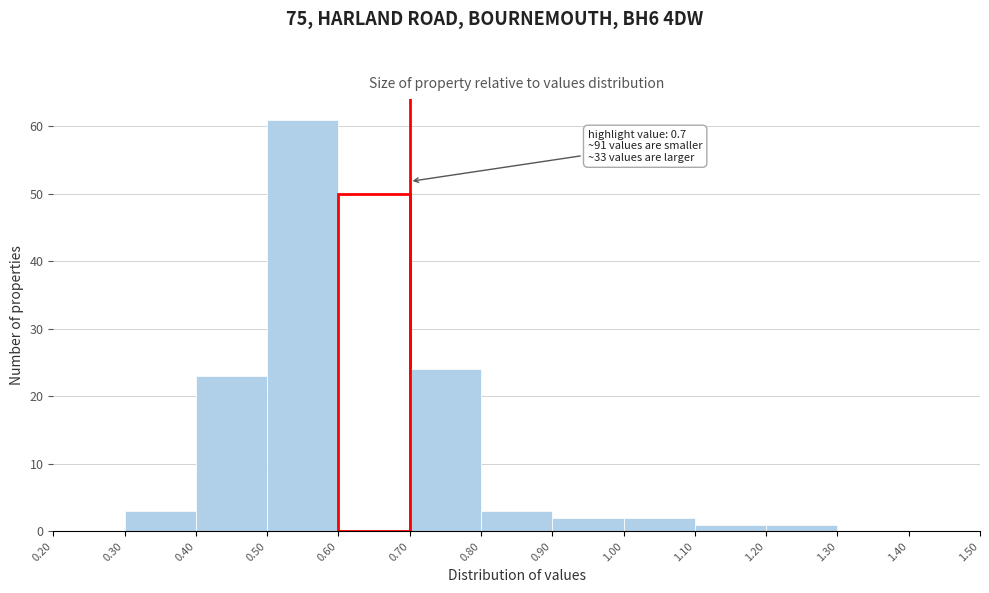

Which range on the x-axis has the tallest bar?

0.50 to 0.60